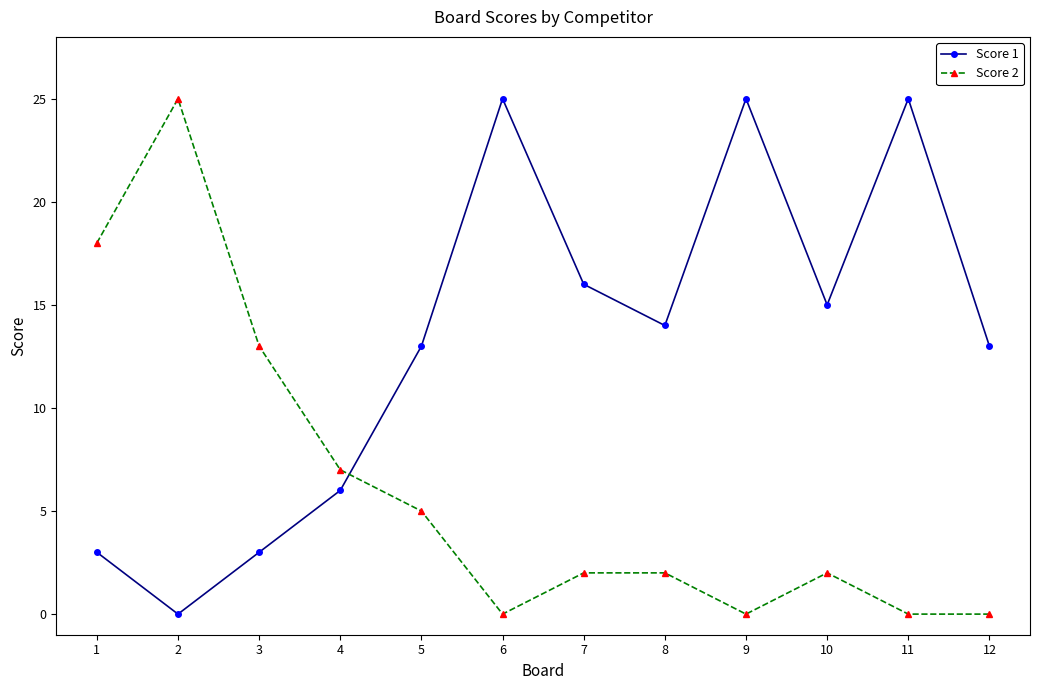

The value of Score 2 at 5 is 5. True or false?

True